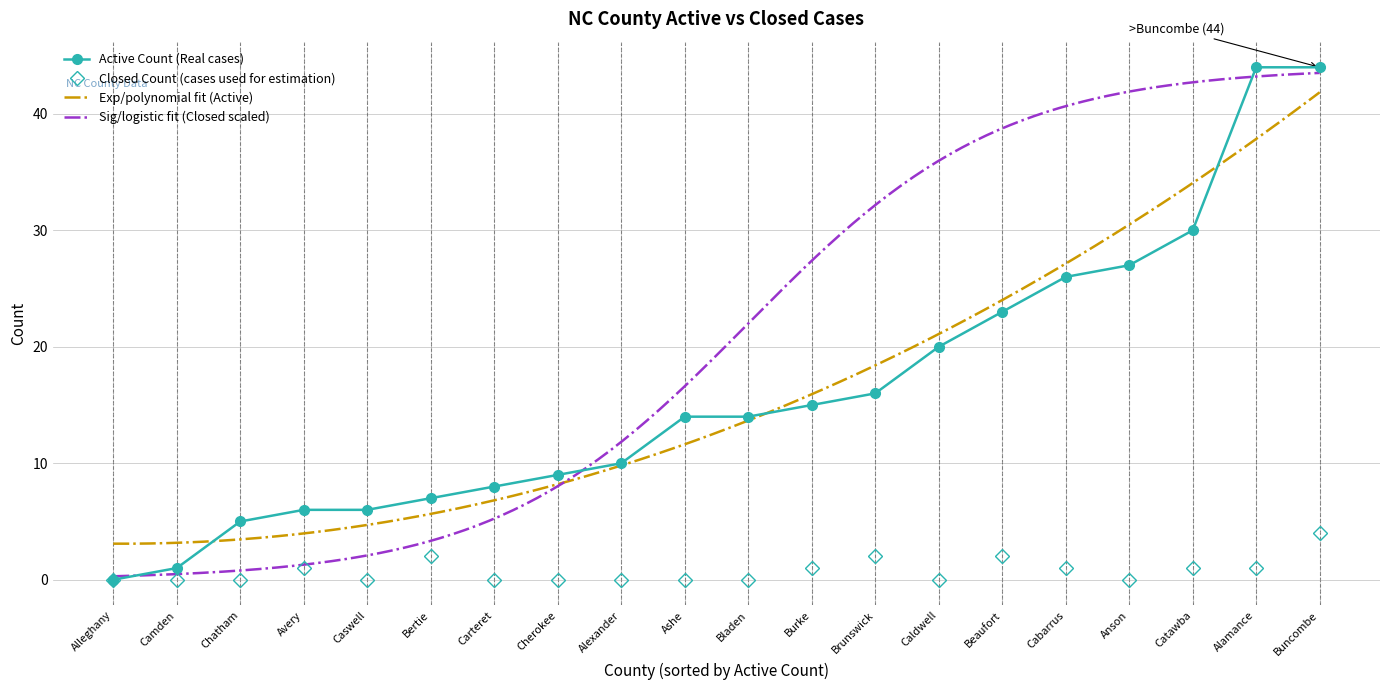

List the labels in order of ACTIVE COUNT value, smallest first.

Alleghany, Camden, Chatham, Avery, Caswell, Bertie, Carteret, Cherokee, Alexander, Ashe, Bladen, Burke, Brunswick, Caldwell, Beaufort, Cabarrus, Anson, Catawba, Alamance, Buncombe